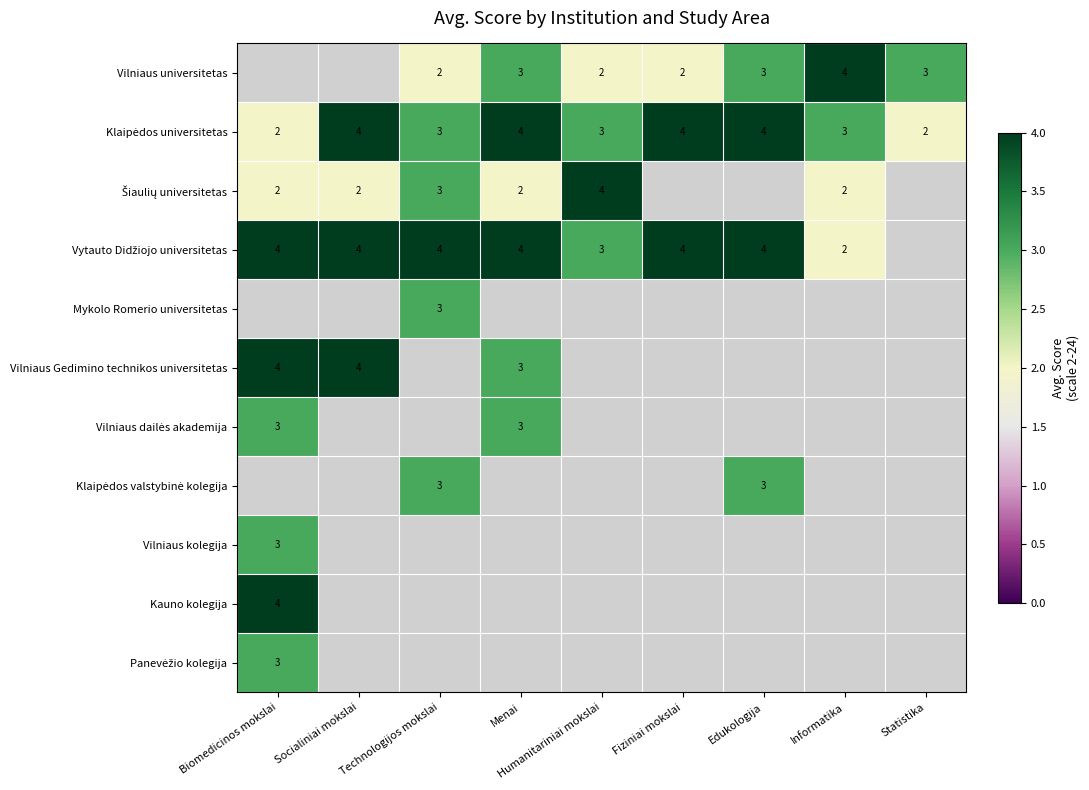

The value of Vilniaus kolegija at Biomedicinos mokslai is 2. True or false?

False